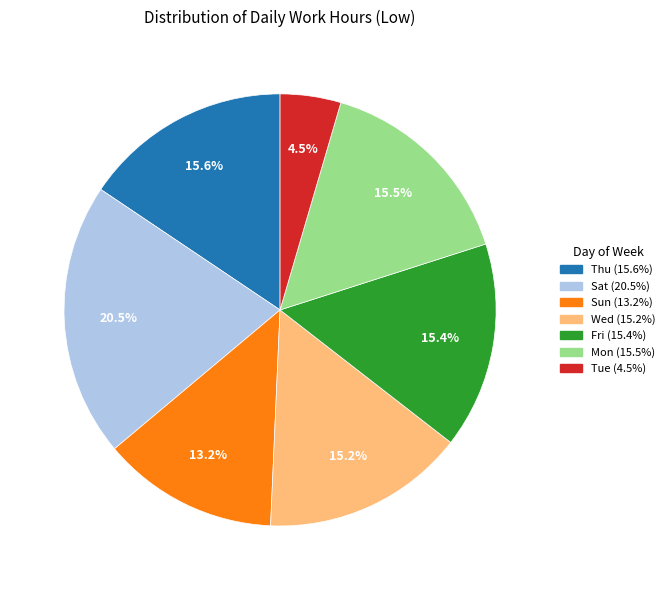

Is there a majority slice in this chart?

No